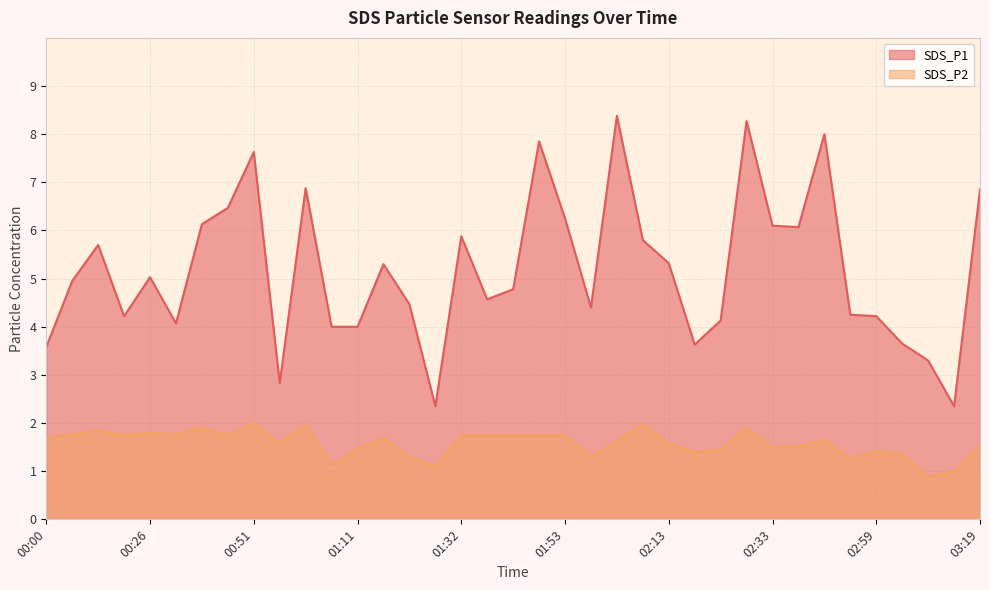

The value of SDS_P2 at 01:48 is 2.8. True or false?

False